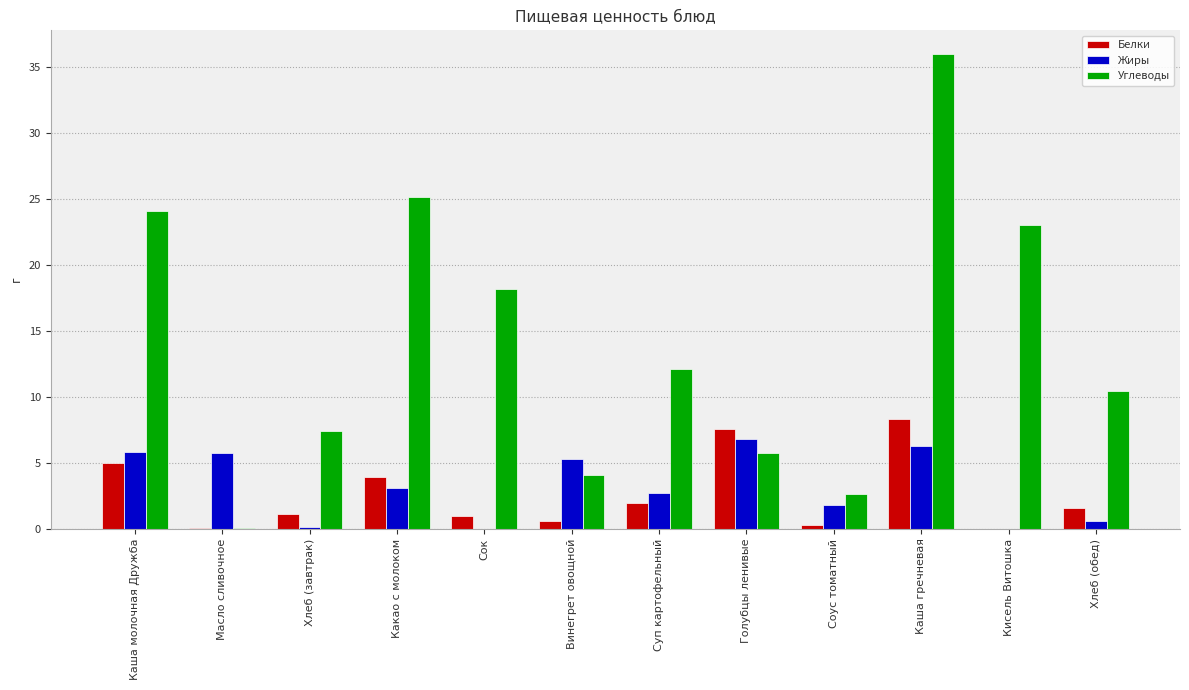

What is the sum of all Белки values?

31.3